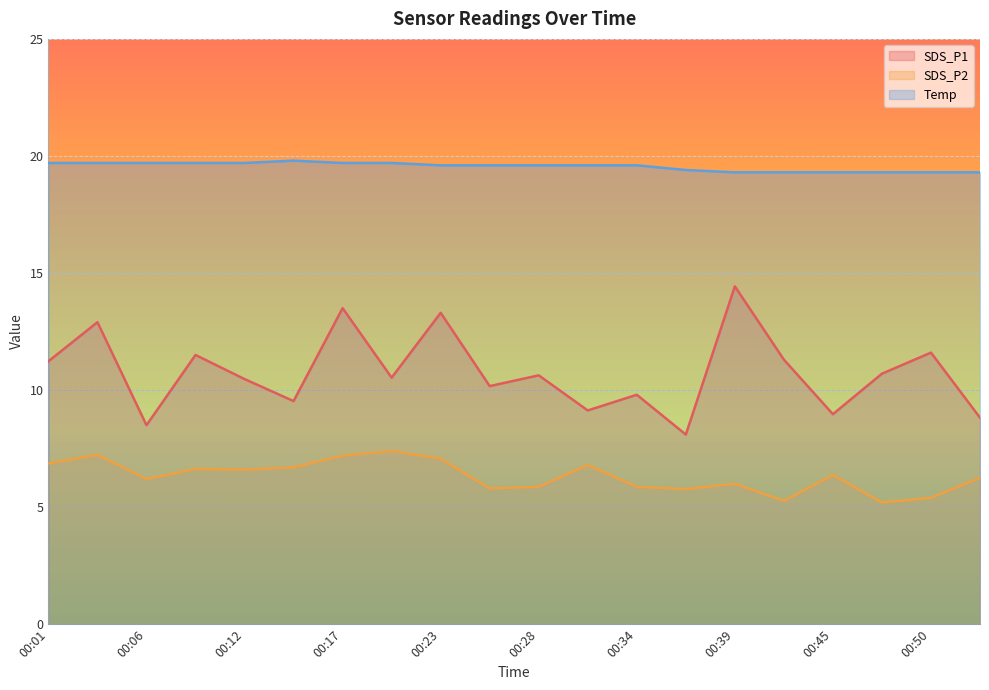

What is the total value across all series at 00:25?

35.6